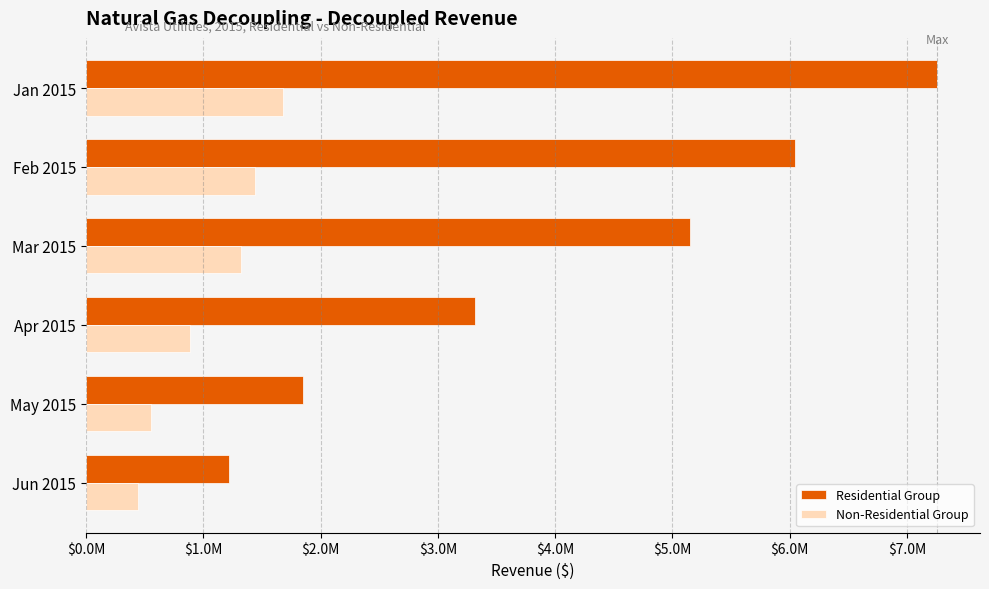

What is the difference between the second highest and second lowest values in the Residential Group series?

4194723.1